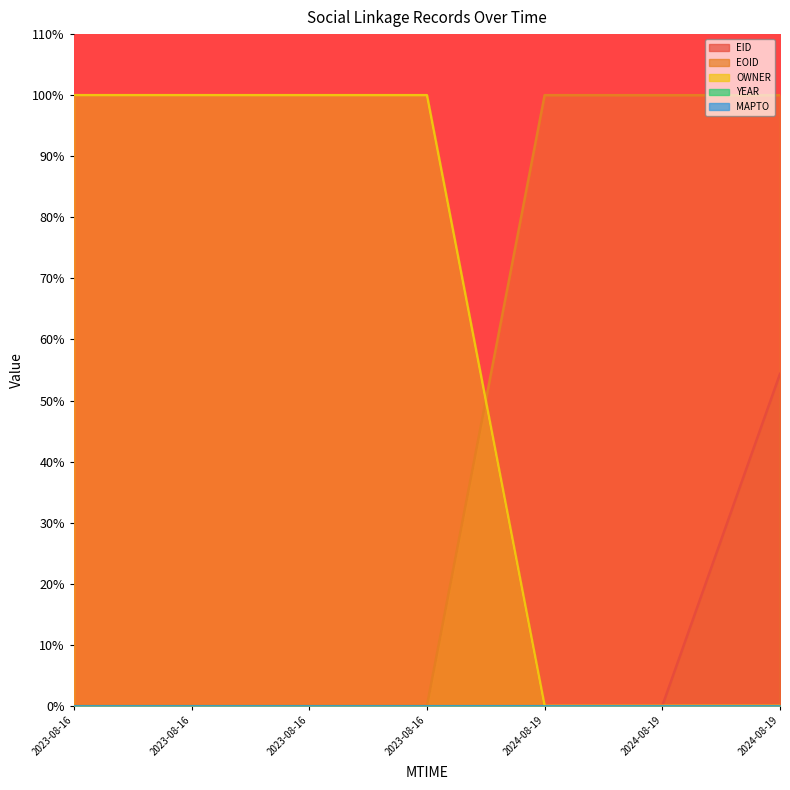

At which label is EOID closest to 50?

2023-08-16